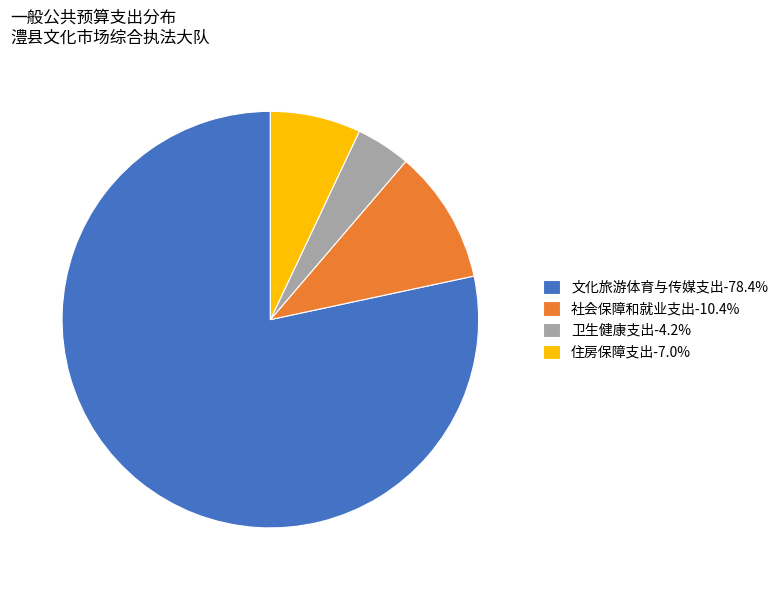

Count the number of slices in the pie.

4